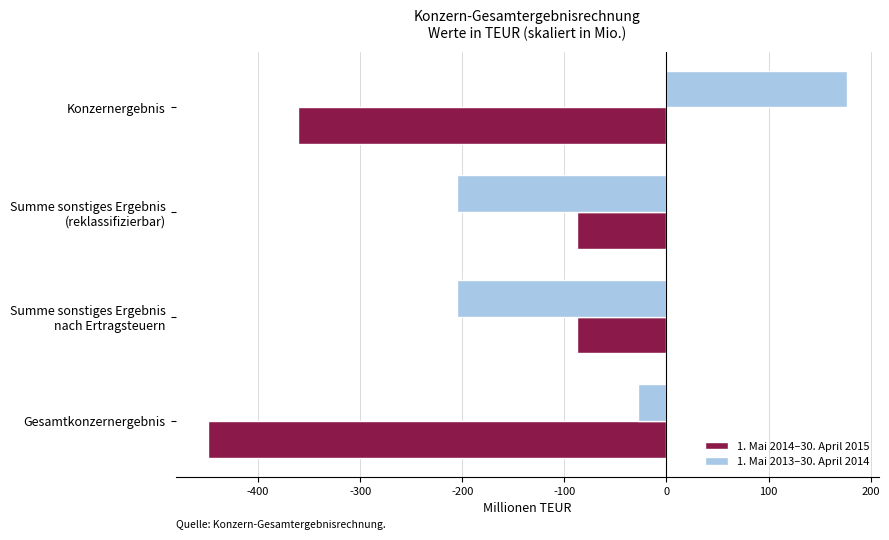

How many distinct data groups are displayed?

2